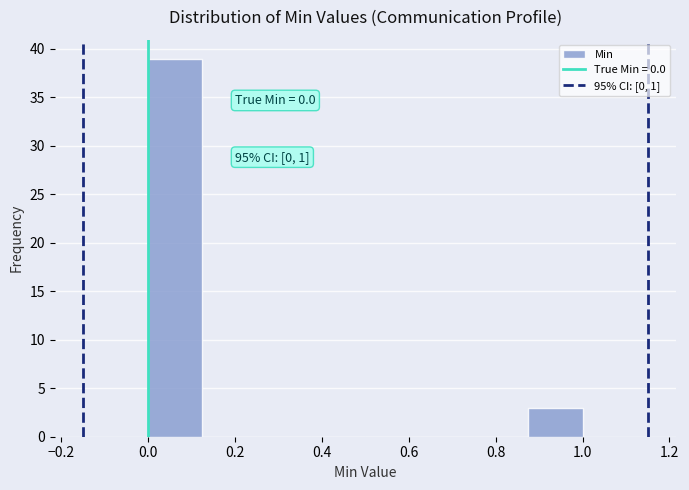

Over which range of the x-axis is the bar tallest?

0.000 to 0.125